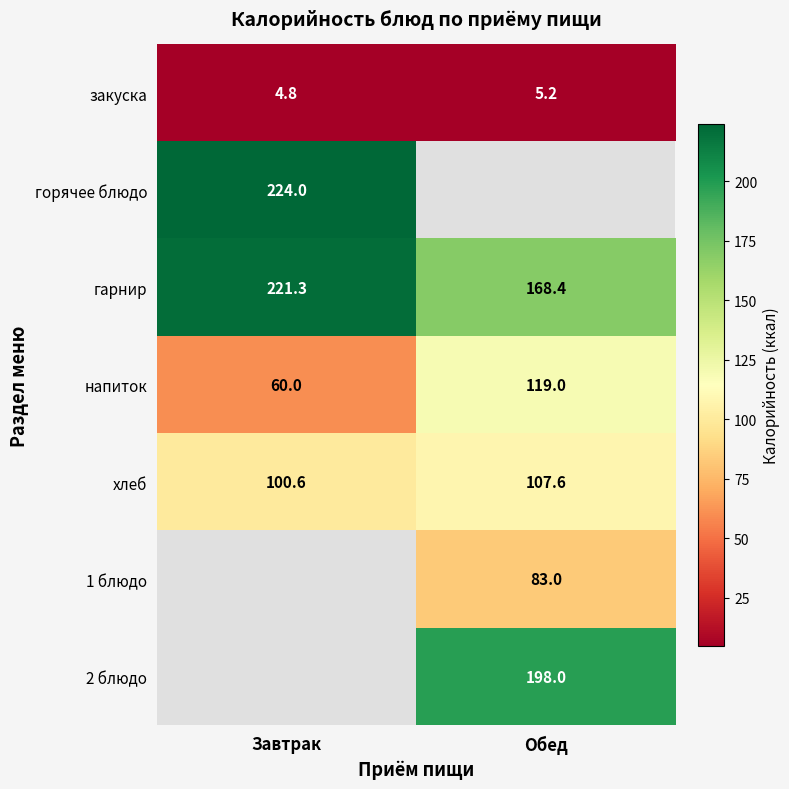

How many categories are shown in the chart?

2